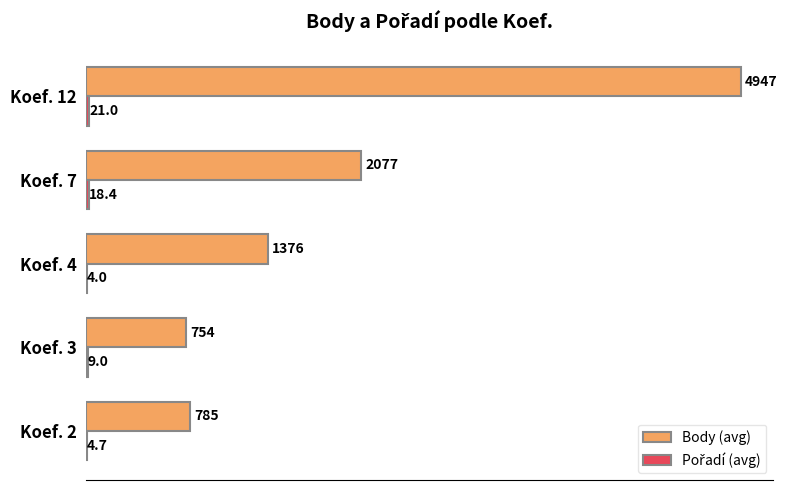

What is the approximate value of Body (avg) at Koef. 3?

754.5